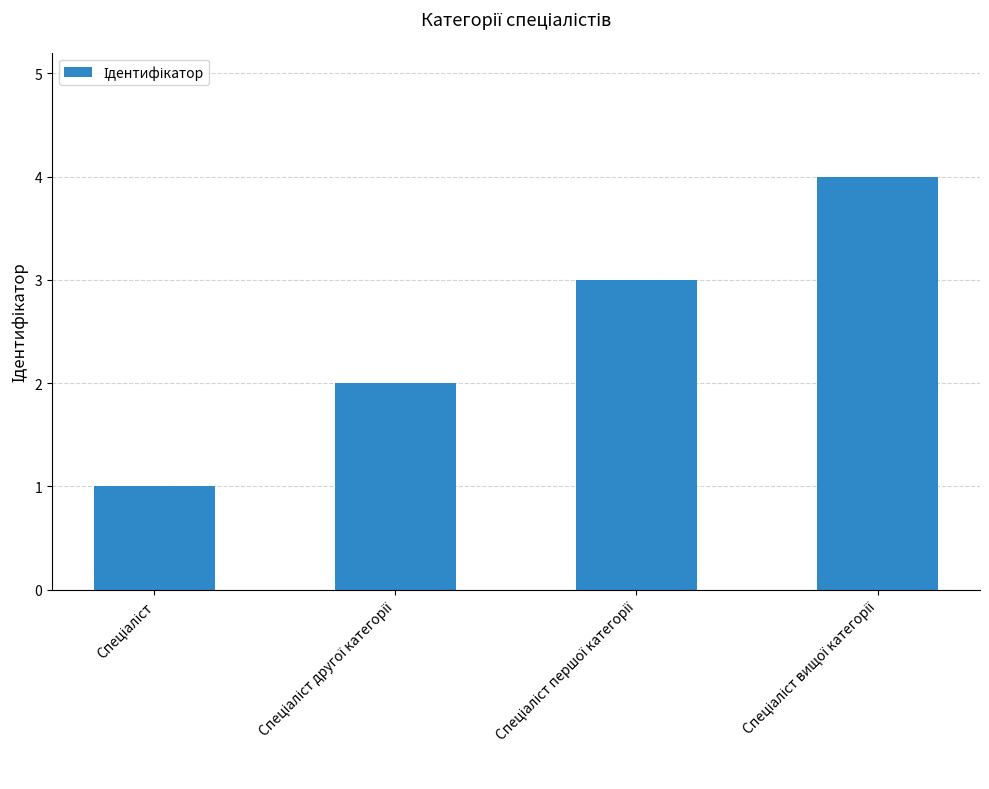

What is the sum of all values?

10